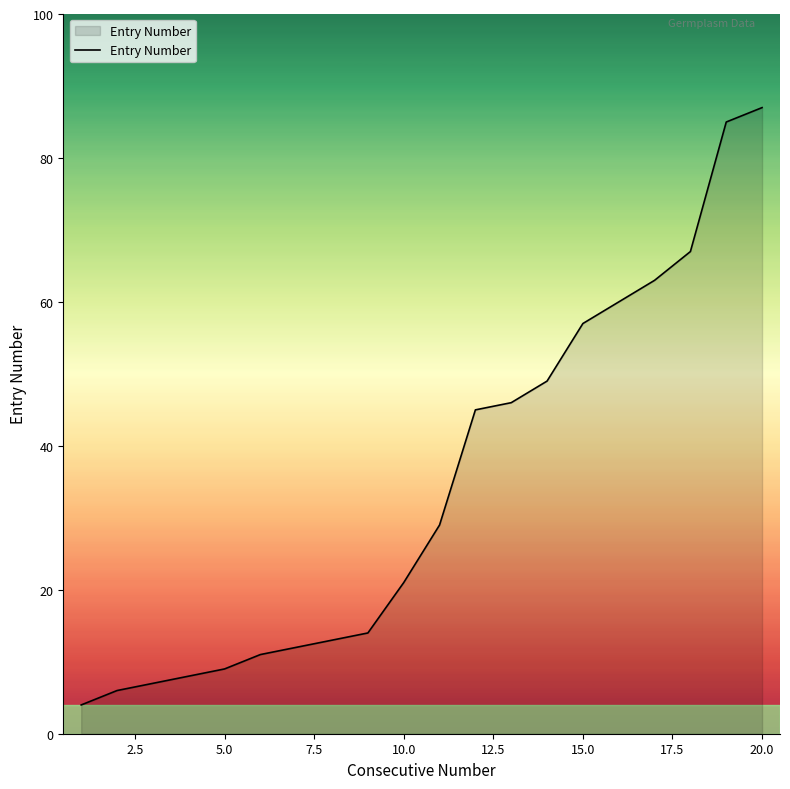

True or false: the data has more than 1 interior local peaks.

False